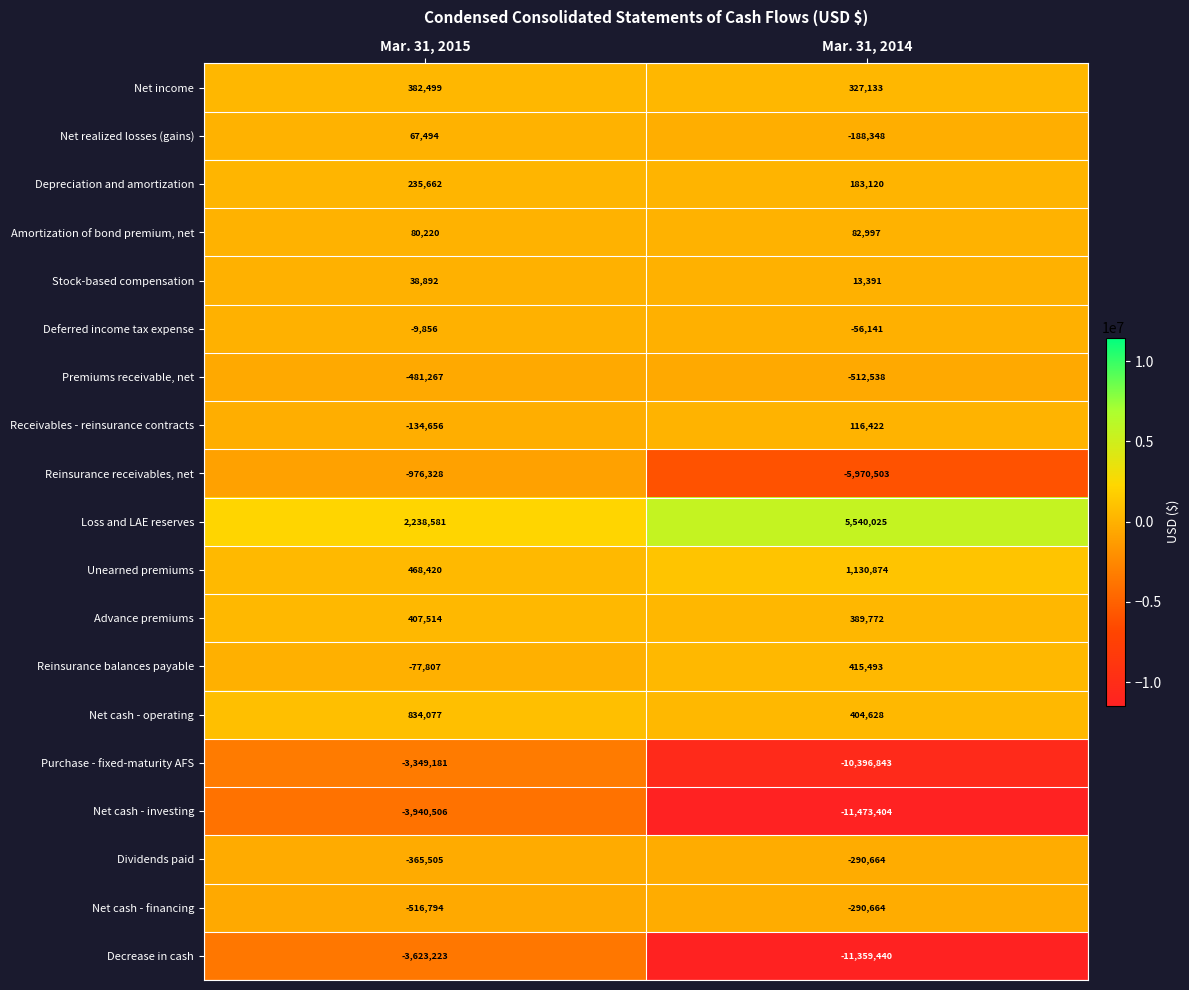

What is the total value across all series at Mar. 31, 2015?

-8721764